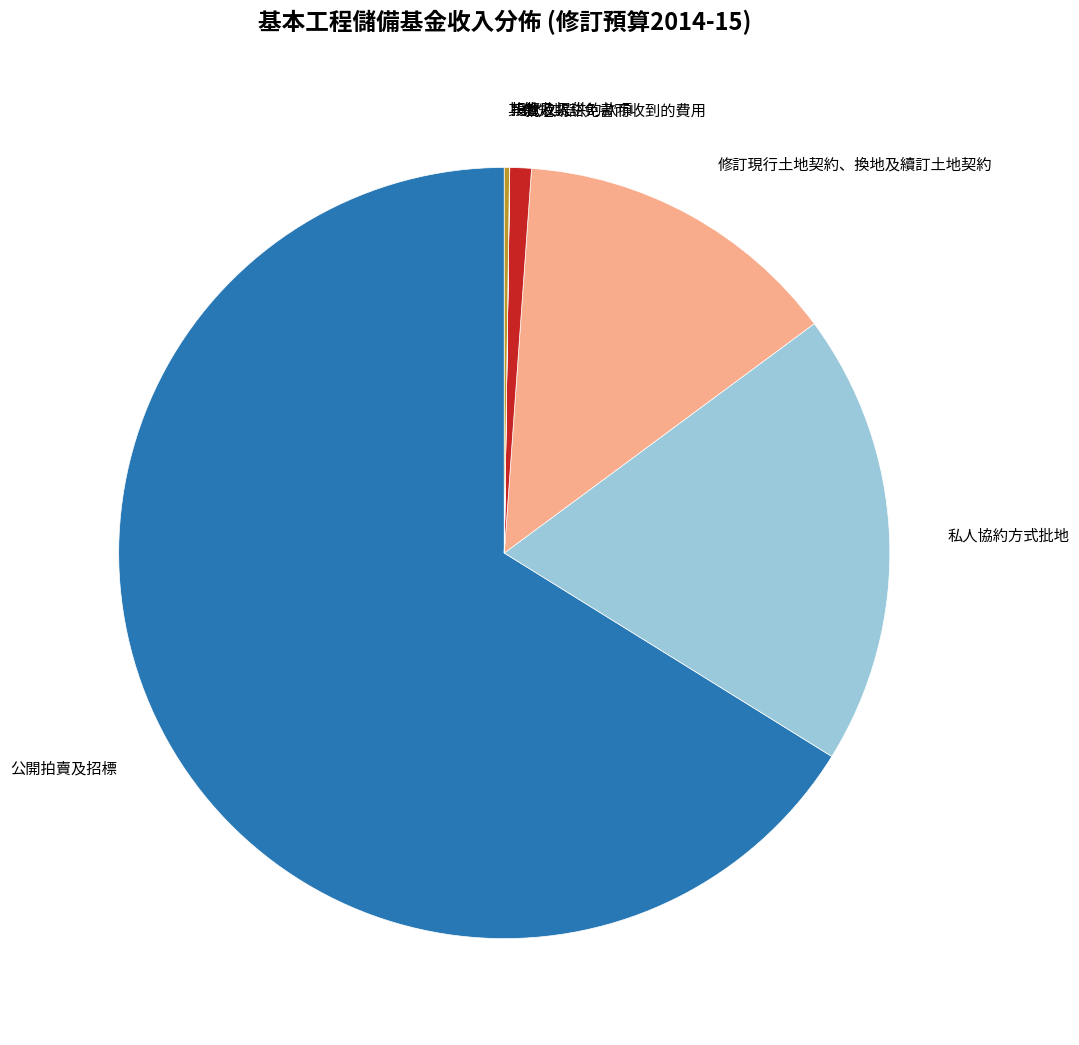

Does 修訂現行土地契約、換地及續訂土地契約 account for over 50% of the chart?

No